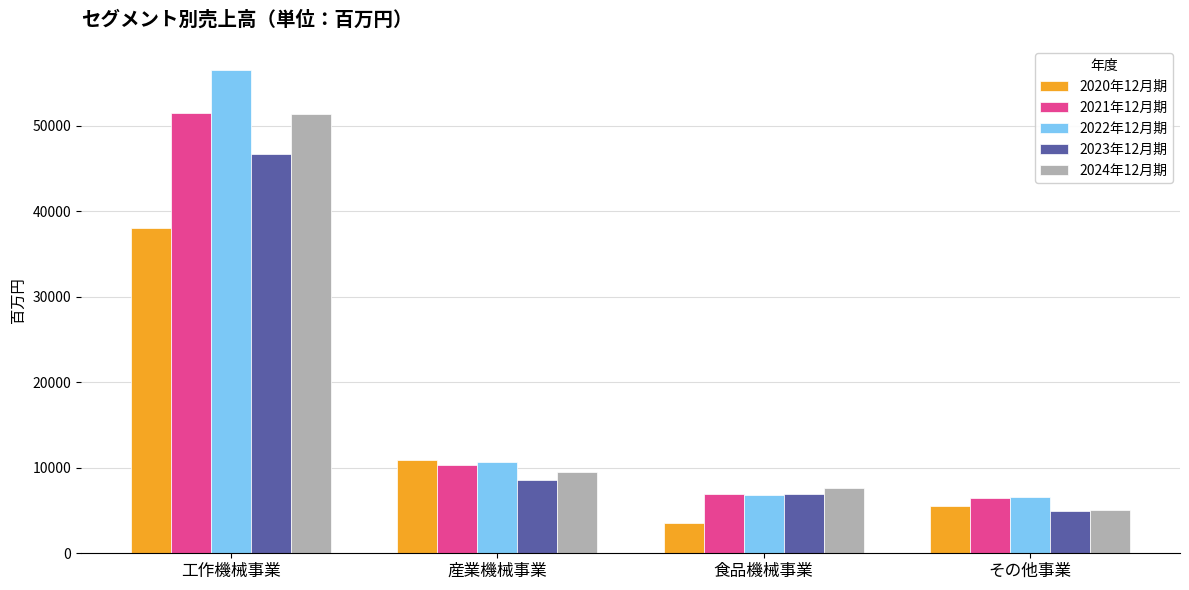

What are all the series names shown in the legend?

2020年12月期, 2021年12月期, 2022年12月期, 2023年12月期, 2024年12月期